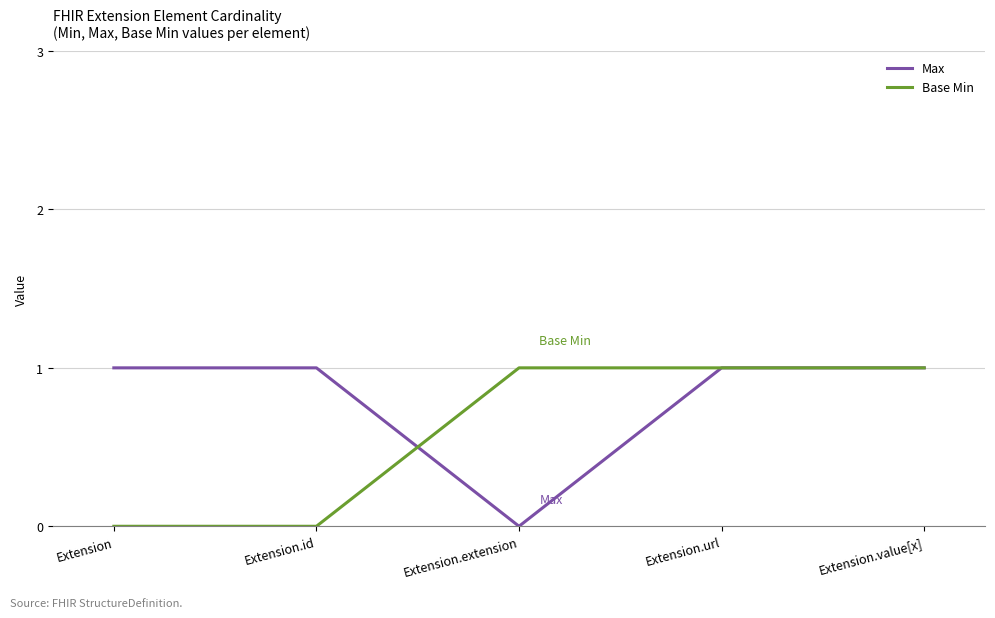

What is the total value across all series at Extension.url?

2